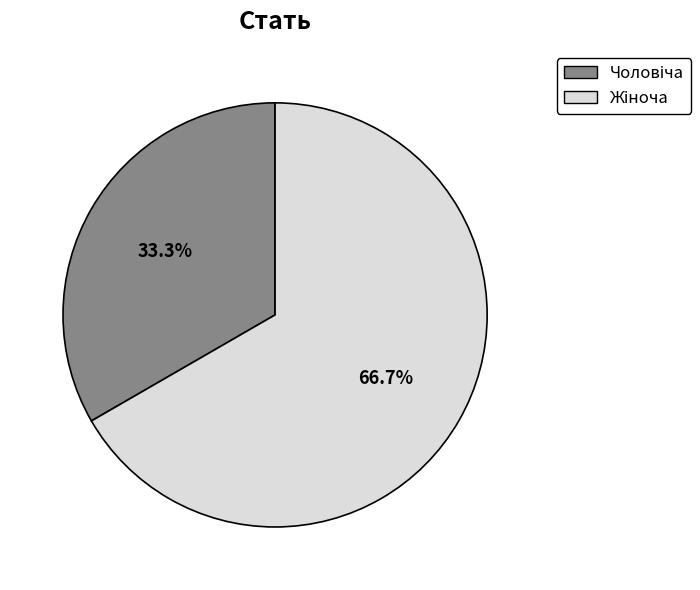

Is there any slice that represents more than half of the pie?

Yes